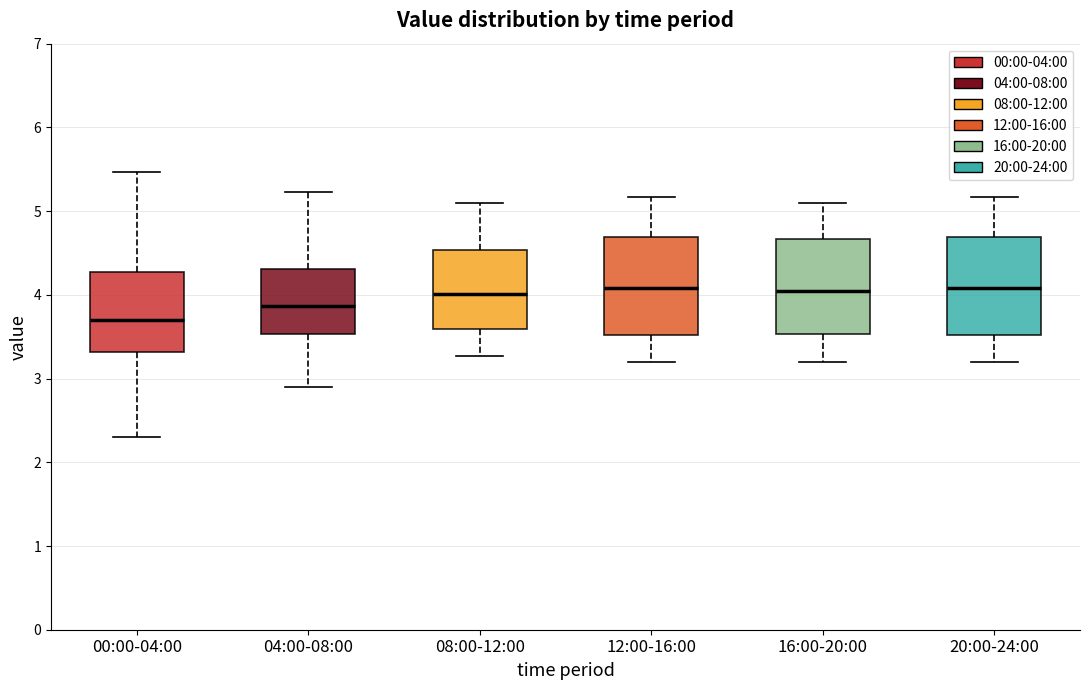

Reading left to right, transcribe this box plot: for each box, give where its median line is, the range the box spans, and where its two whiskers end, as read against the y-axis. The values are not printed on the chart, so give them approximately, as read against the axis.

00:00-04:00: median 3.7, box 3.3 to 4.3, whiskers 2.3 to 5.5
04:00-08:00: median 3.9, box 3.5 to 4.3, whiskers 2.9 to 5.2
08:00-12:00: median 4.0, box 3.6 to 4.5, whiskers 3.3 to 5.1
12:00-16:00: median 4.1, box 3.5 to 4.7, whiskers 3.2 to 5.2
16:00-20:00: median 4.1, box 3.5 to 4.7, whiskers 3.2 to 5.1
20:00-24:00: median 4.1, box 3.5 to 4.7, whiskers 3.2 to 5.2